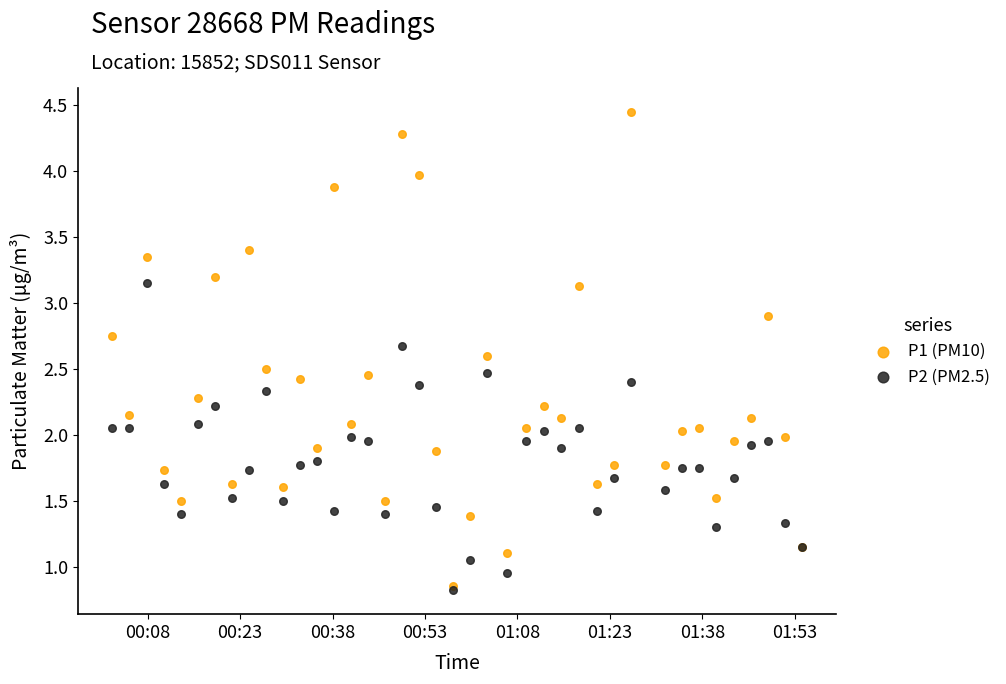

What are all the series names shown in the legend?

P1 (PM10), P2 (PM2.5)